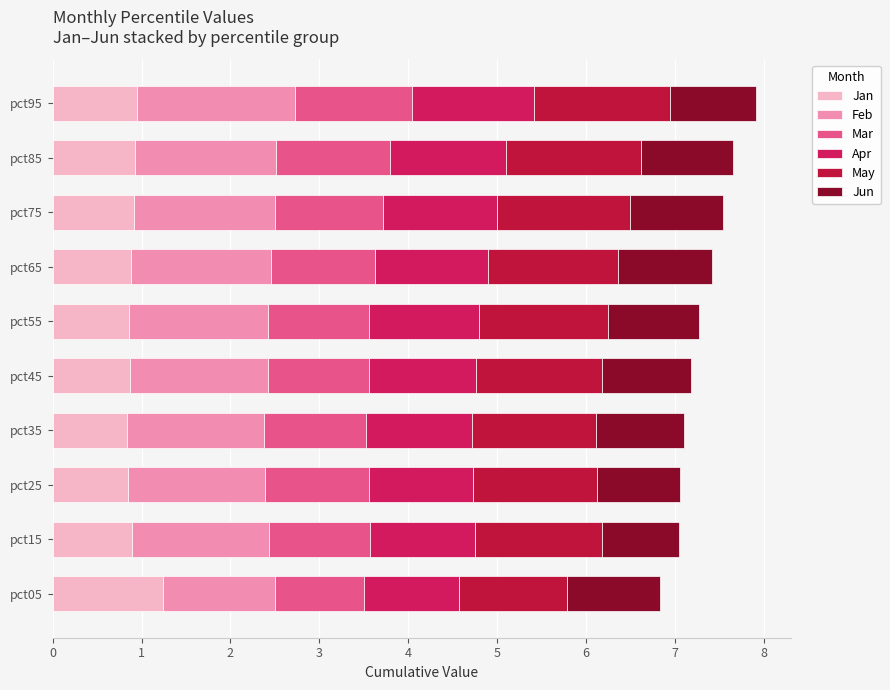

What is the total value across all series at pct45?

7.2